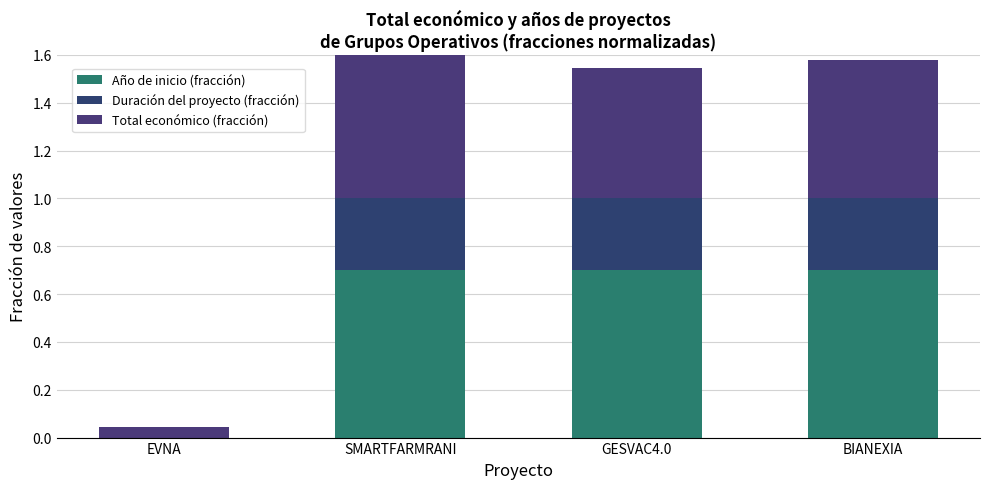

What is the sum of all Año de inicio (fracción) values?

2.1